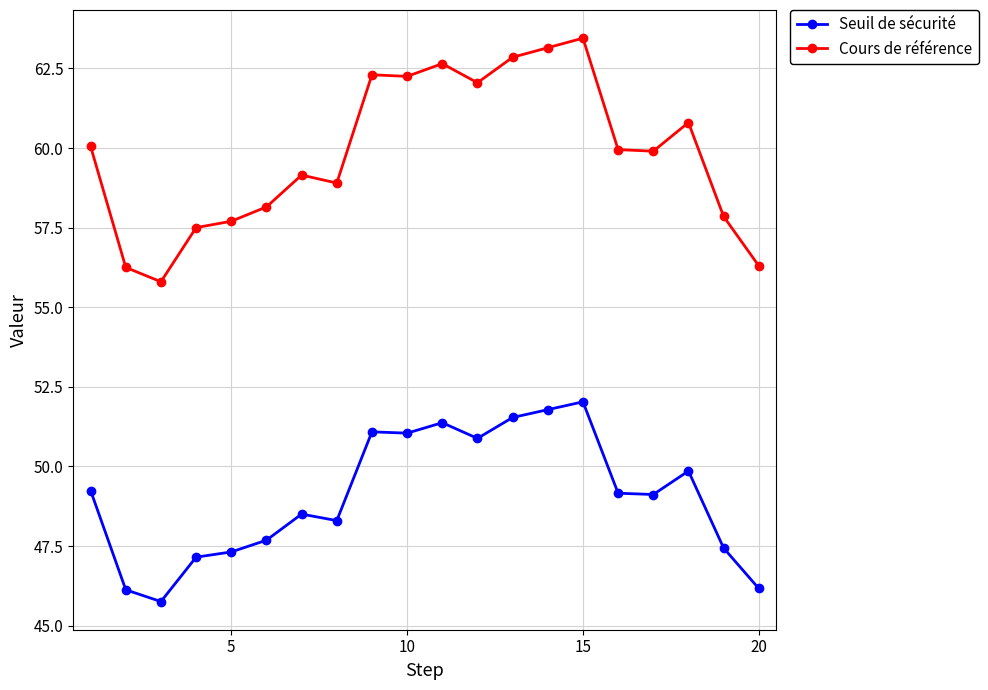

What is the maximum value shown in the chart?

63.5